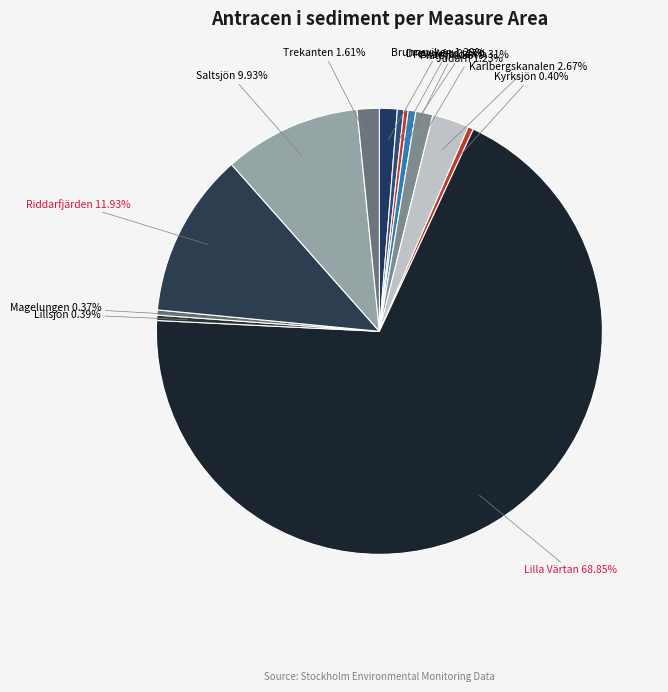

How many slices are in this pie chart?

13